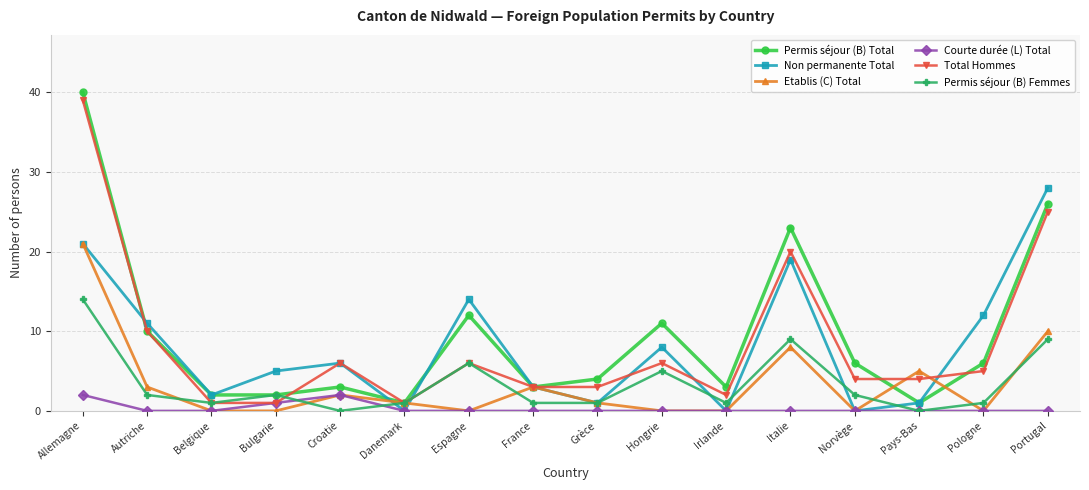

Reading left to right, what are all the values shown in this chart?

Permis séjour (B) Total: Allemagne=40	Autriche=10	Belgique=2	Bulgarie=2	Croatie=3	Danemark=1	Espagne=12	France=3	Grèce=4	Hongrie=11	Irlande=3	Italie=23	Norvège=6	Pays-Bas=1	Pologne=6	Portugal=26
Non permanente Total: Allemagne=21	Autriche=11	Belgique=2	Bulgarie=5	Croatie=6	Danemark=0	Espagne=14	France=3	Grèce=1	Hongrie=8	Irlande=0	Italie=19	Norvège=0	Pays-Bas=1	Pologne=12	Portugal=28
Etablis (C) Total: Allemagne=21	Autriche=3	Belgique=0	Bulgarie=0	Croatie=2	Danemark=1	Espagne=0	France=3	Grèce=1	Hongrie=0	Irlande=0	Italie=8	Norvège=0	Pays-Bas=5	Pologne=0	Portugal=10
Courte durée (L) Total: Allemagne=2	Autriche=0	Belgique=0	Bulgarie=1	Croatie=2	Danemark=0	Espagne=0	France=0	Grèce=0	Hongrie=0	Irlande=0	Italie=0	Norvège=0	Pays-Bas=0	Pologne=0	Portugal=0
Total Hommes: Allemagne=39	Autriche=10	Belgique=1	Bulgarie=1	Croatie=6	Danemark=1	Espagne=6	France=3	Grèce=3	Hongrie=6	Irlande=2	Italie=20	Norvège=4	Pays-Bas=4	Pologne=5	Portugal=25
Permis séjour (B) Femmes: Allemagne=14	Autriche=2	Belgique=1	Bulgarie=2	Croatie=0	Danemark=1	Espagne=6	France=1	Grèce=1	Hongrie=5	Irlande=1	Italie=9	Norvège=2	Pays-Bas=0	Pologne=1	Portugal=9